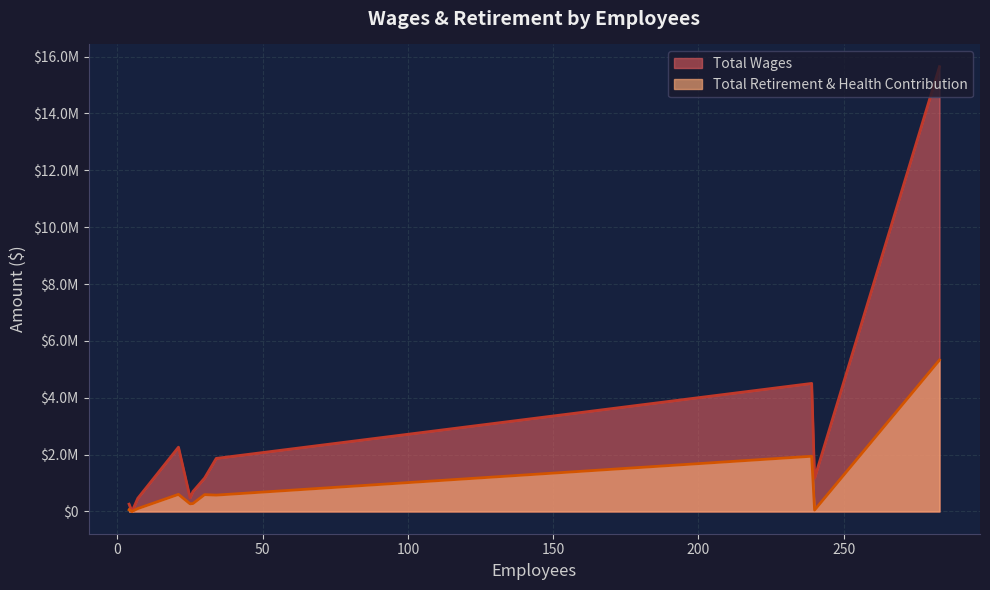

What are all the series names shown in the legend?

Total Wages, Total Retirement & Health Contribution